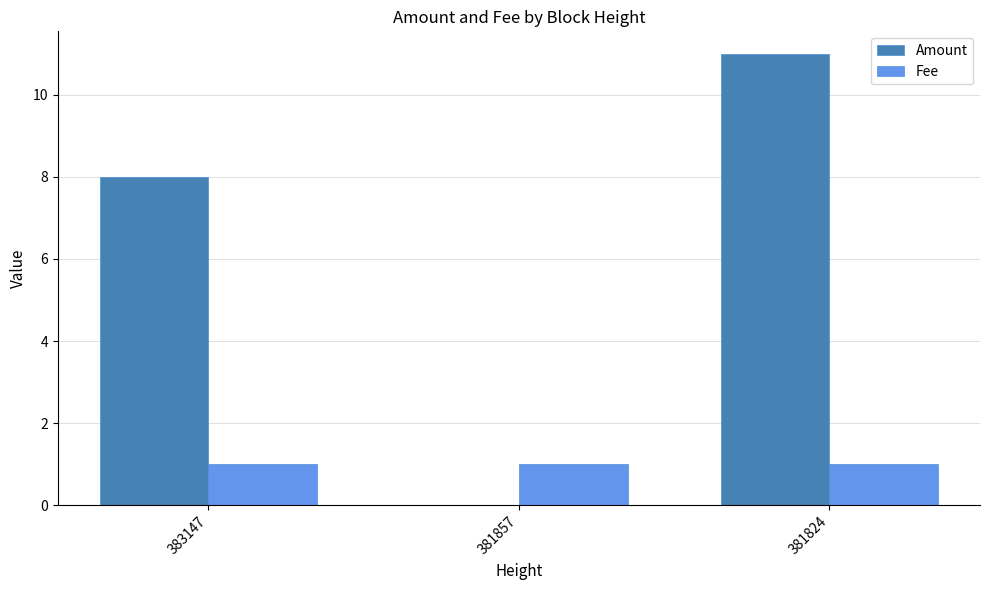

Which label corresponds to the largest value in the chart?

381824